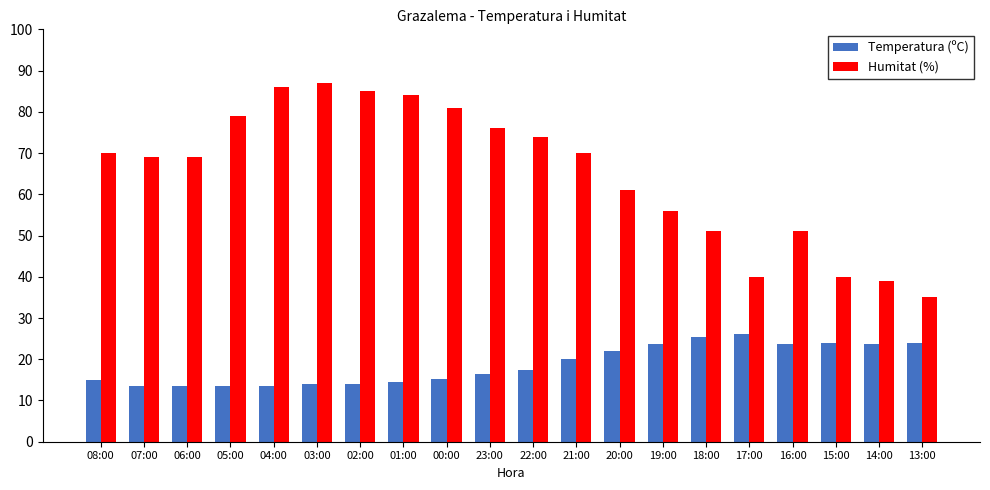

Does the chart contain any negative values?

No